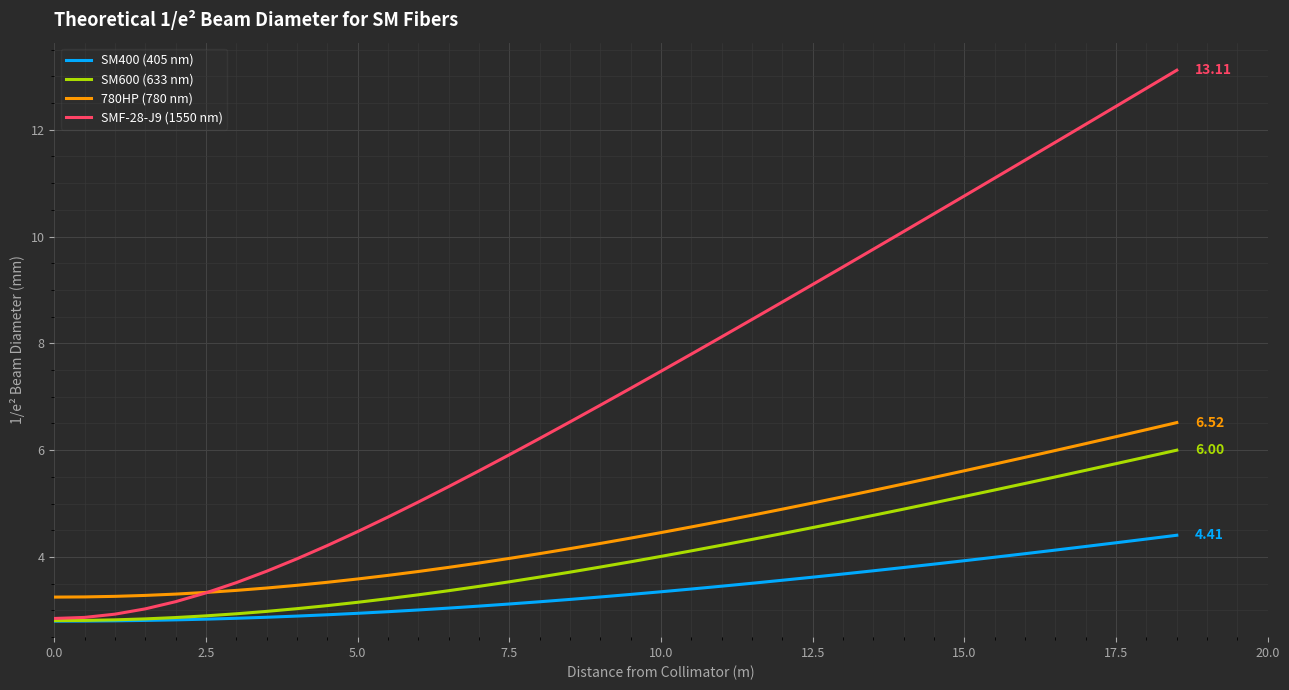

True or false: SM600 (633 nm) and 780HP (780 nm) cross at least once.

False